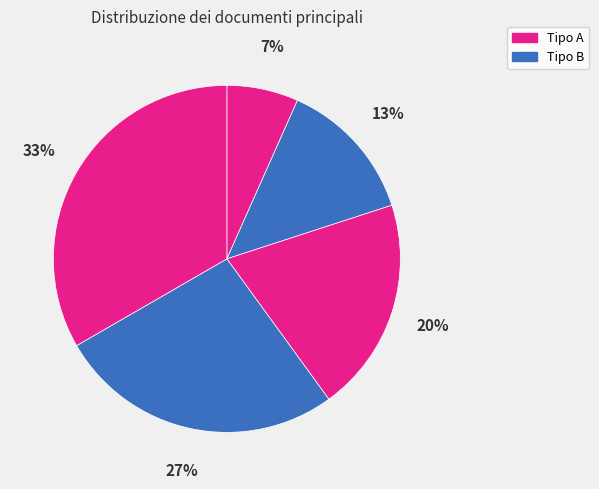

How many segments does this pie chart have?

5